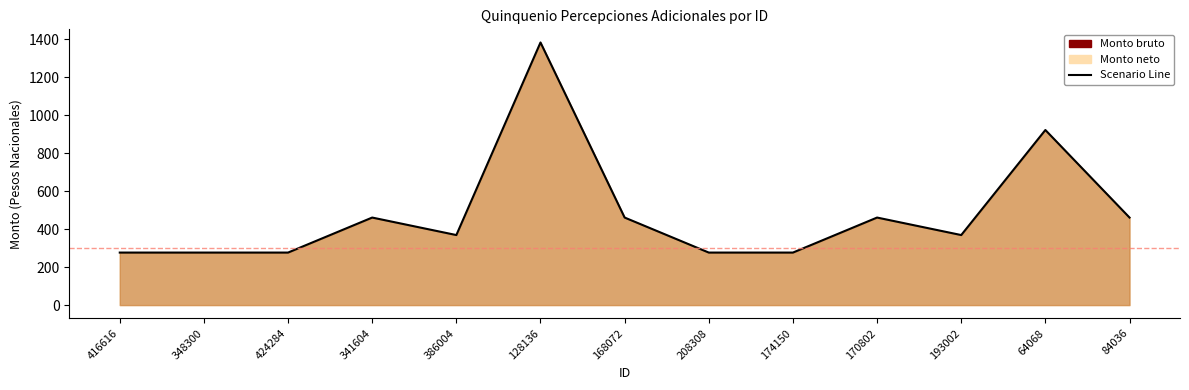

What is the approximate value at 348300?

276.4